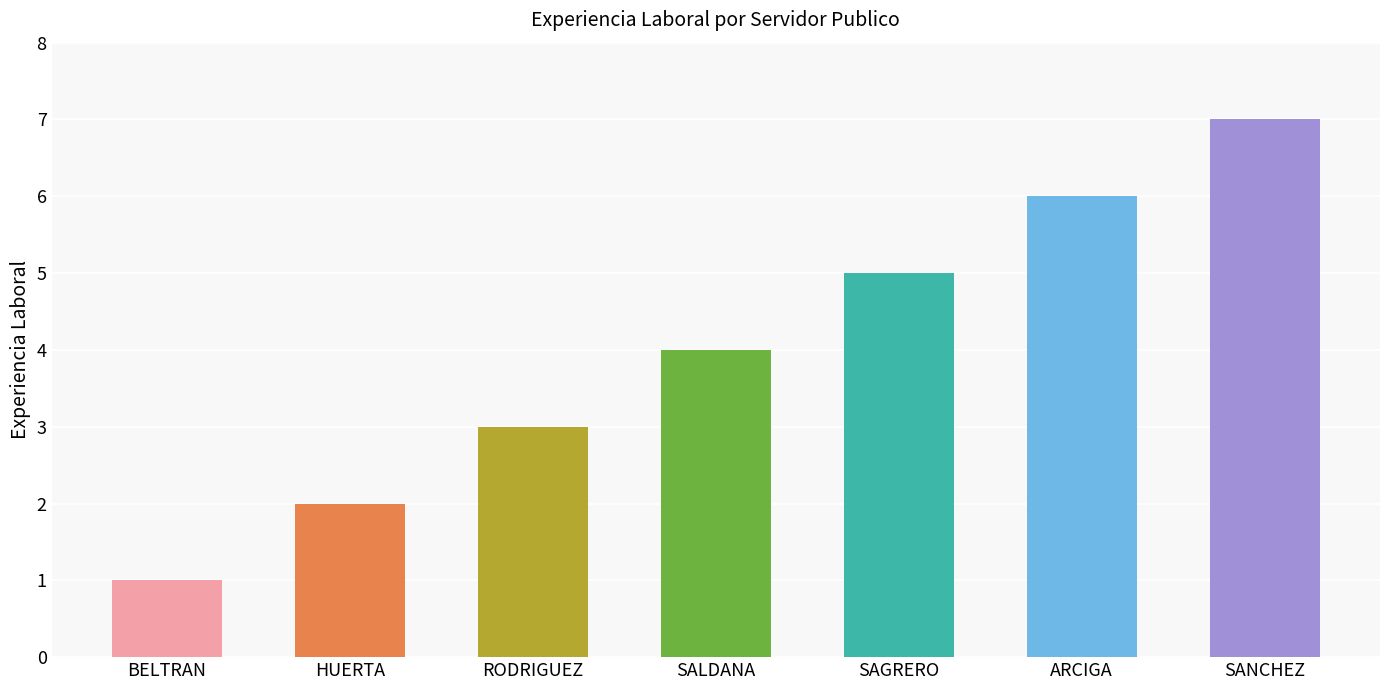

What value does the data have at BELTRAN?

1